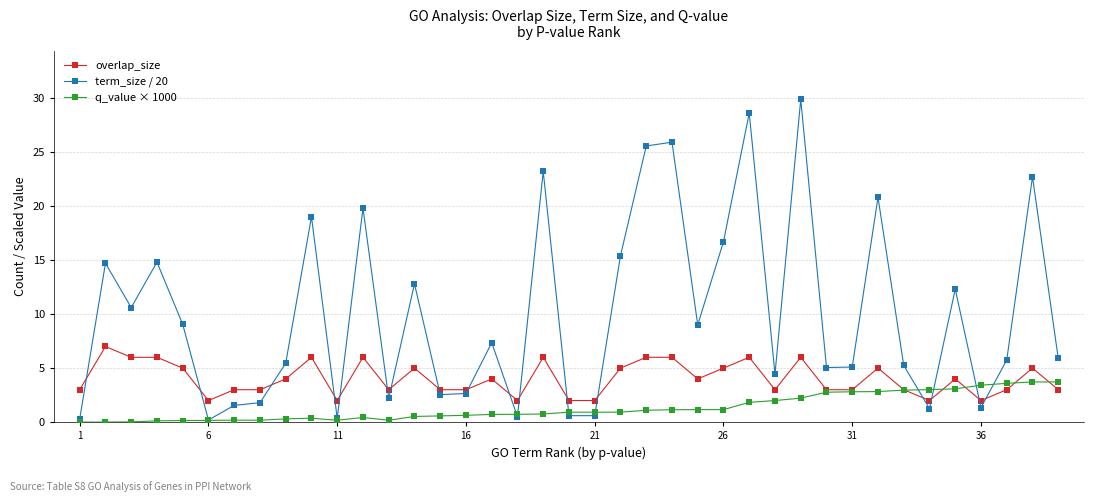

Which series has the largest total across all categories?

term_size / 20